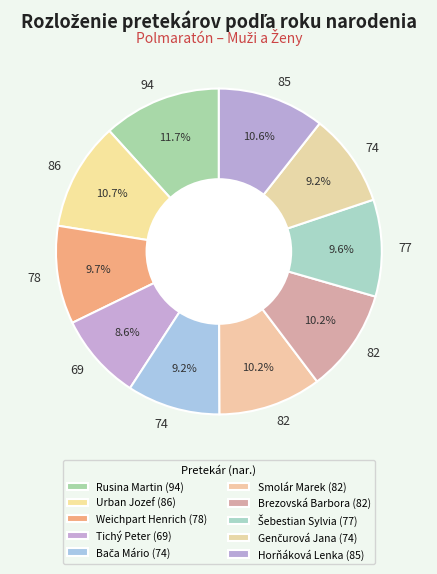

How many slices are in this pie chart?

10